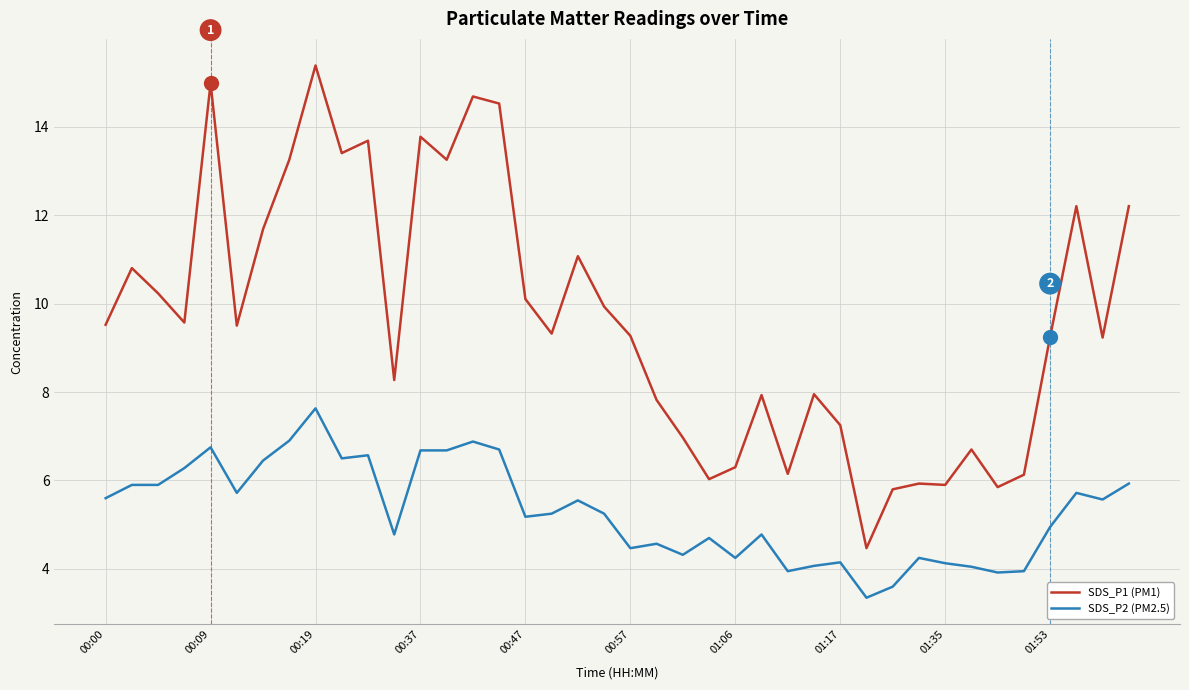

What is the lowest value of the SDS_P1 (PM1) series?

4.5